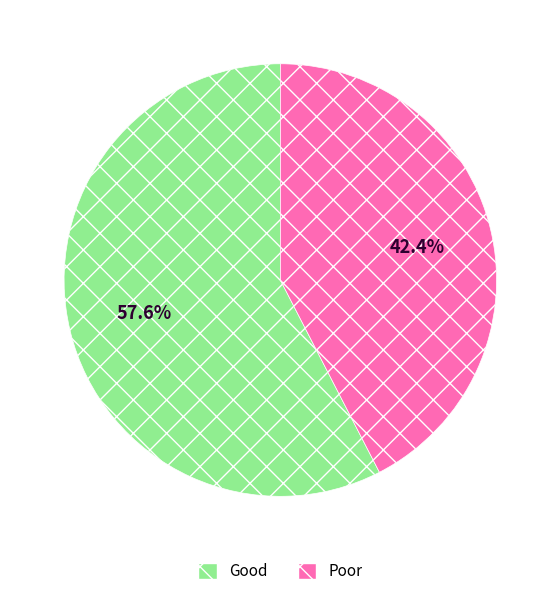

Rank the categories by value from highest to lowest.

Good, Poor